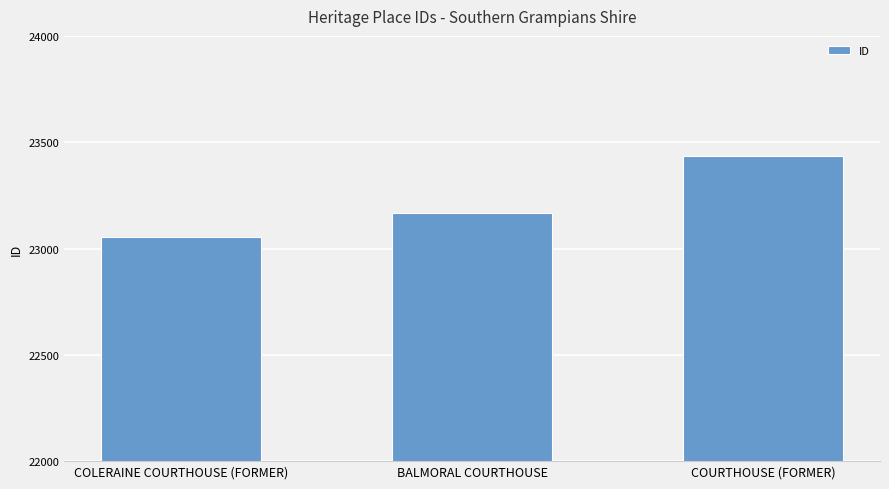

How many bars are there in total?

3